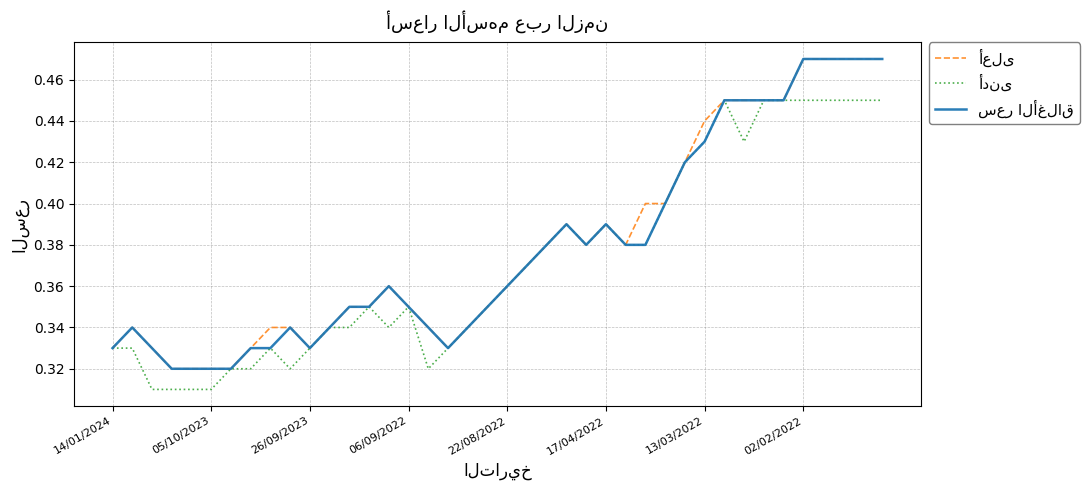

Read the أدنى value at 05/10/2023.

0.3